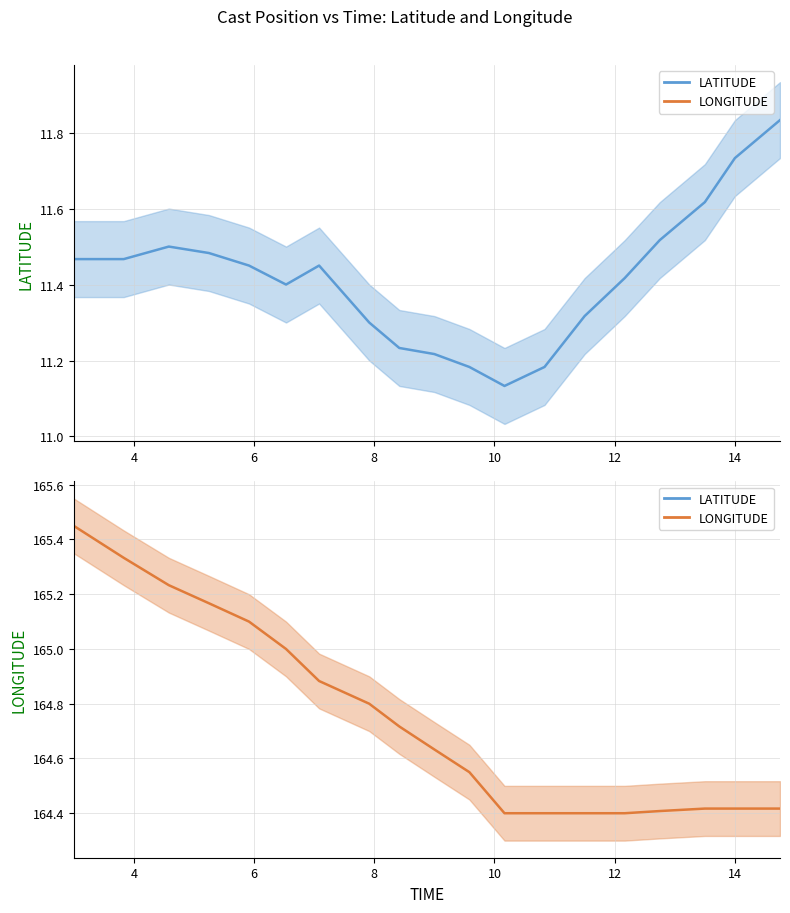

Between 8 and 17, which is larger?

17